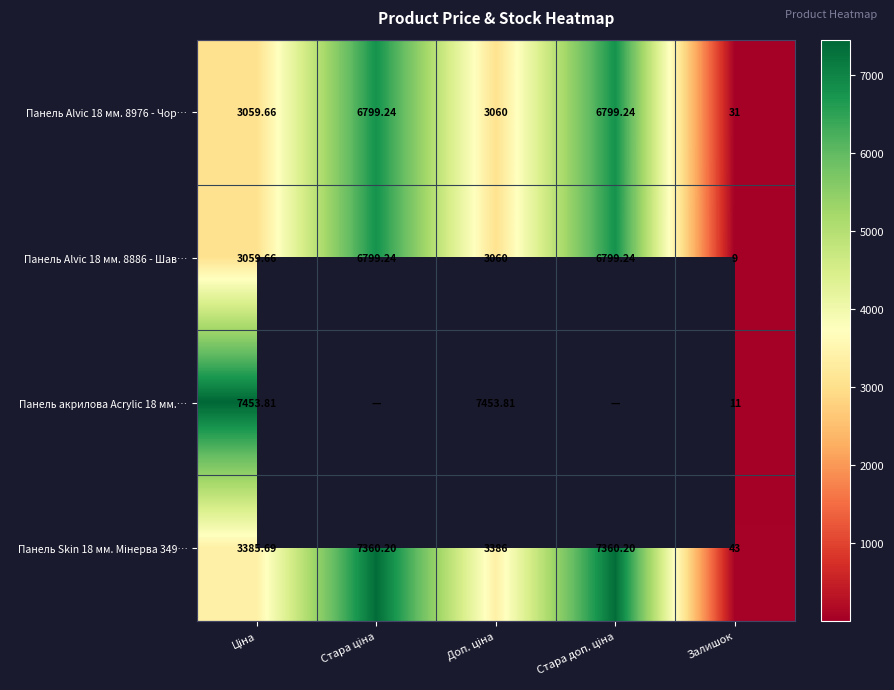

At which category is the sum across all series the highest?

Доп. ціна